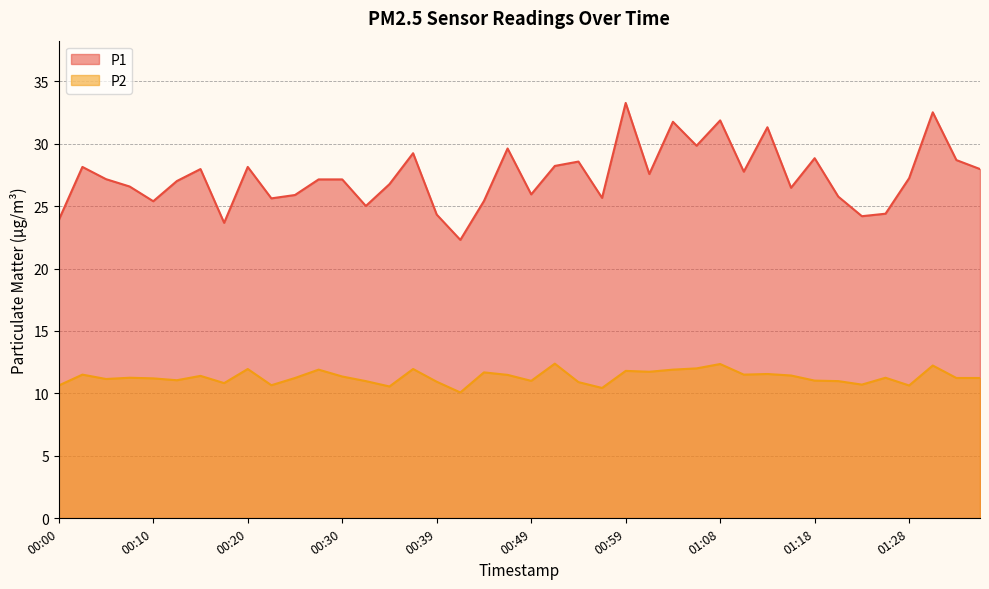

True or false: P2 and P1 intersect in this chart.

False